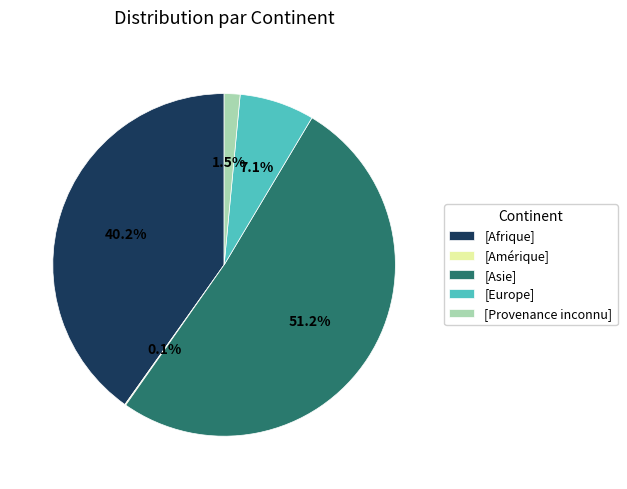

Between [Europe] and [Provenance inconnu], which is larger?

[Europe]